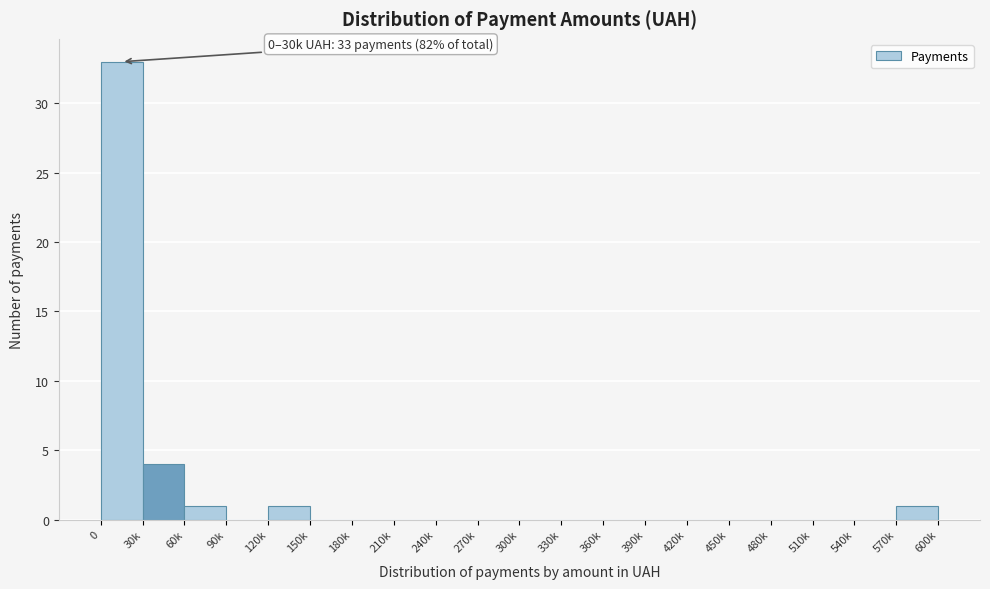

Reading right to left, extract all data points from this chart.

570k=1	540k=0	510k=0	480k=0	450k=0	420k=0	390k=0	360k=0	330k=0	300k=0	270k=0	240k=0	210k=0	180k=0	150k=0	120k=1	90k=0	60k=1	30k=4	0=33